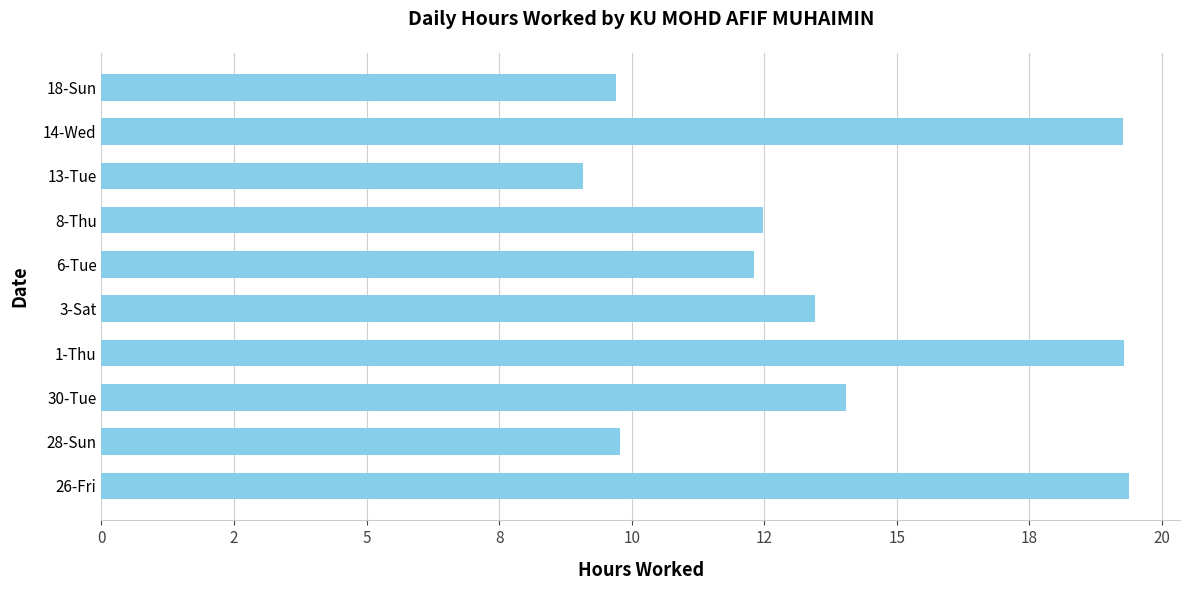

What is the sum of all values?

138.8